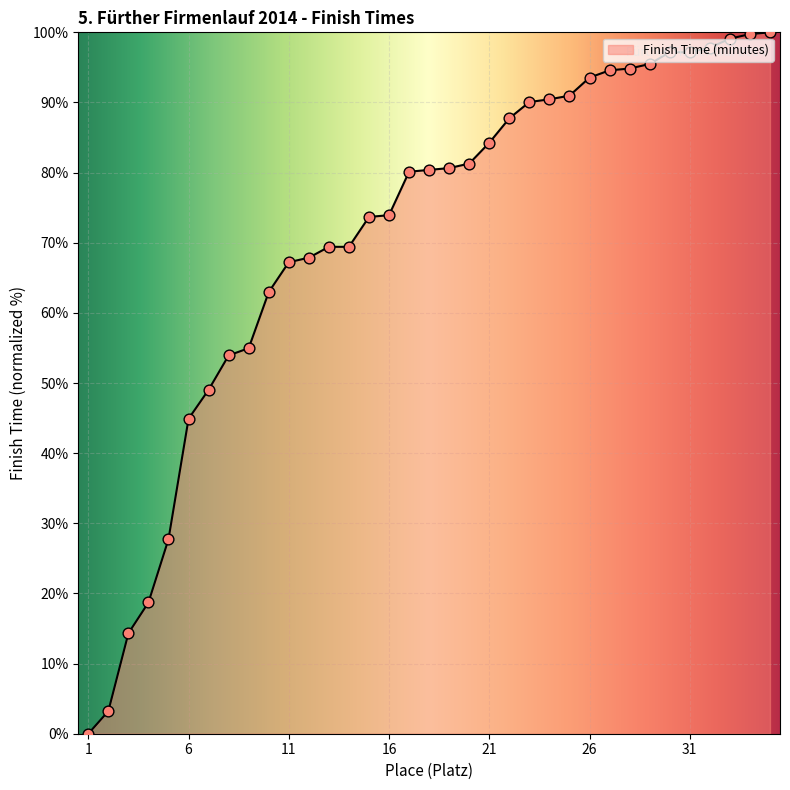

What is the greatest value displayed?

100.0